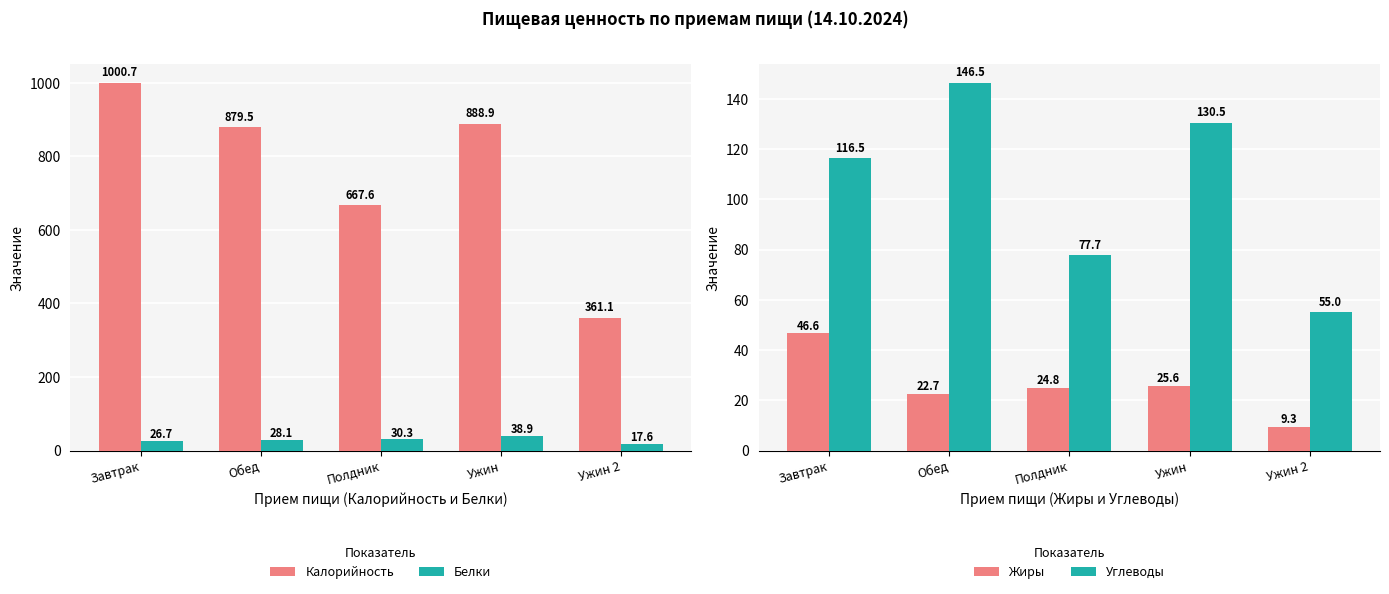

What is the label of the 1st bar from the left?

Завтрак